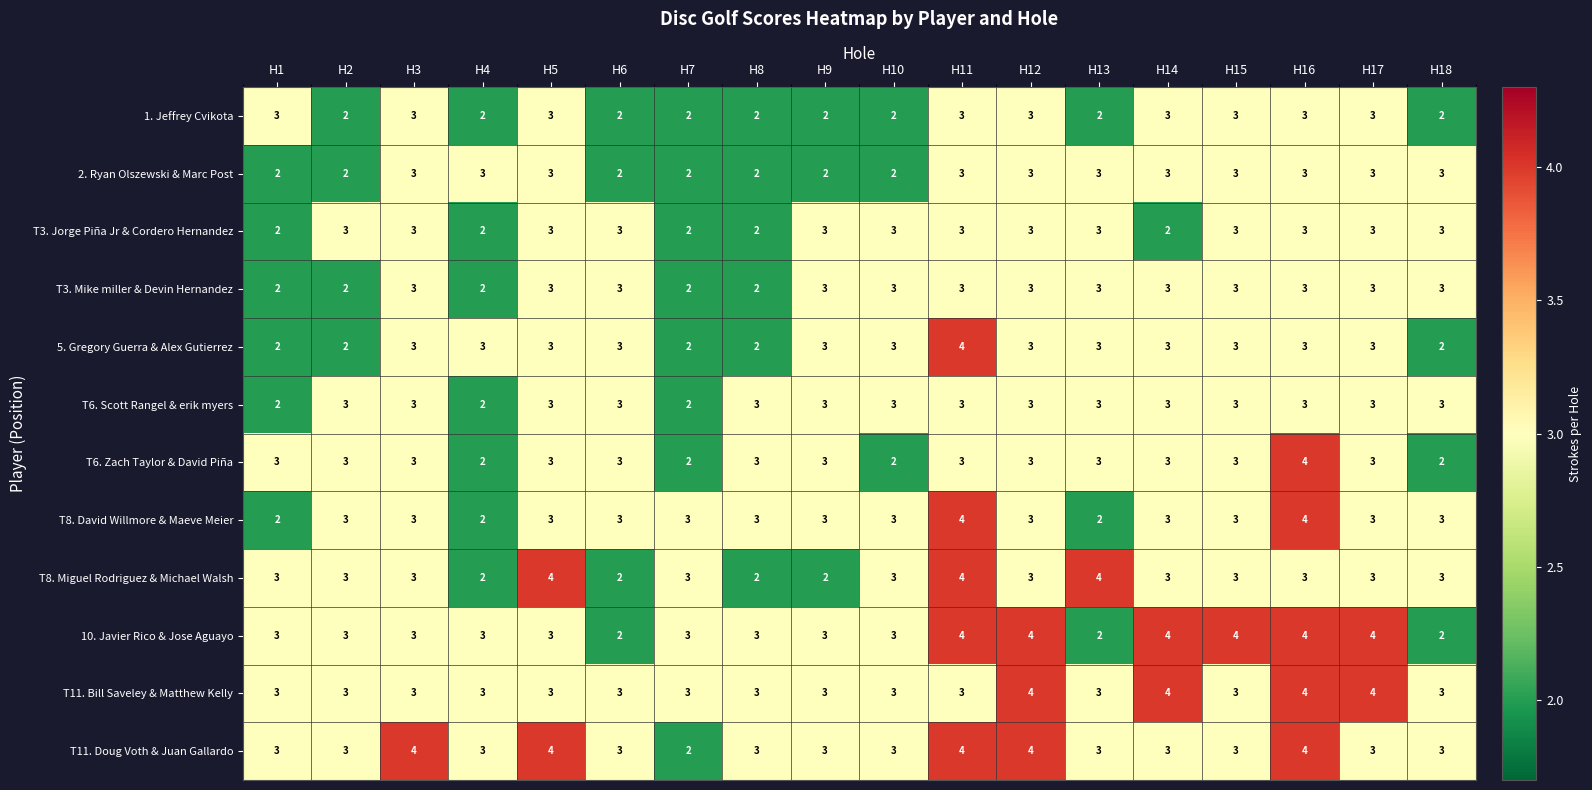

Is it true that 1. Jeffrey Cvikota equals 3 at H13?

False